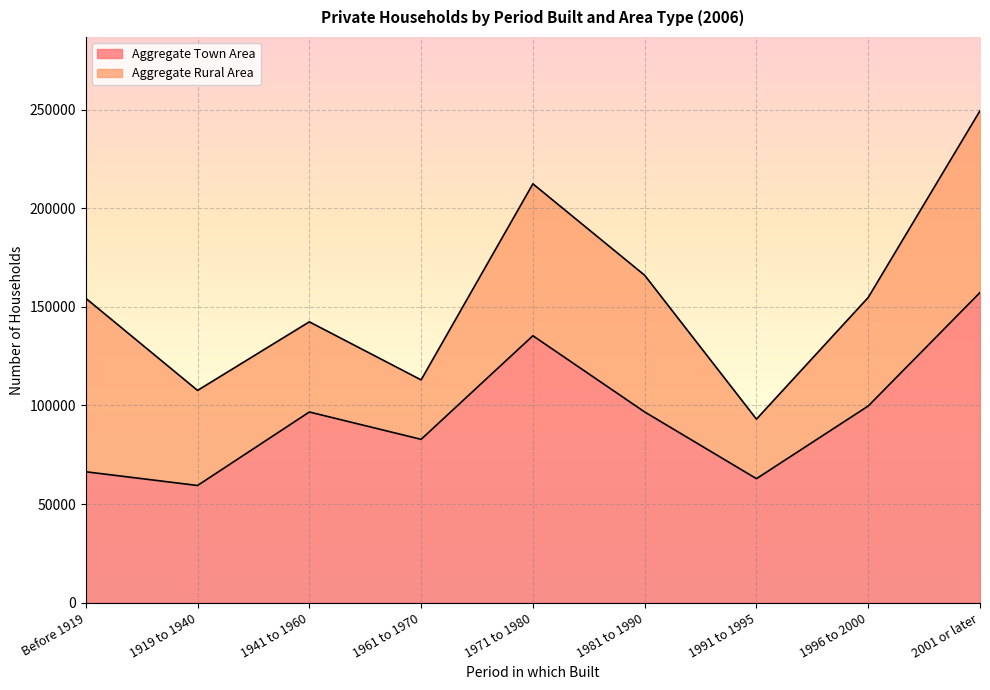

The value at 1981 to 1990 is 96715. True or false?

True